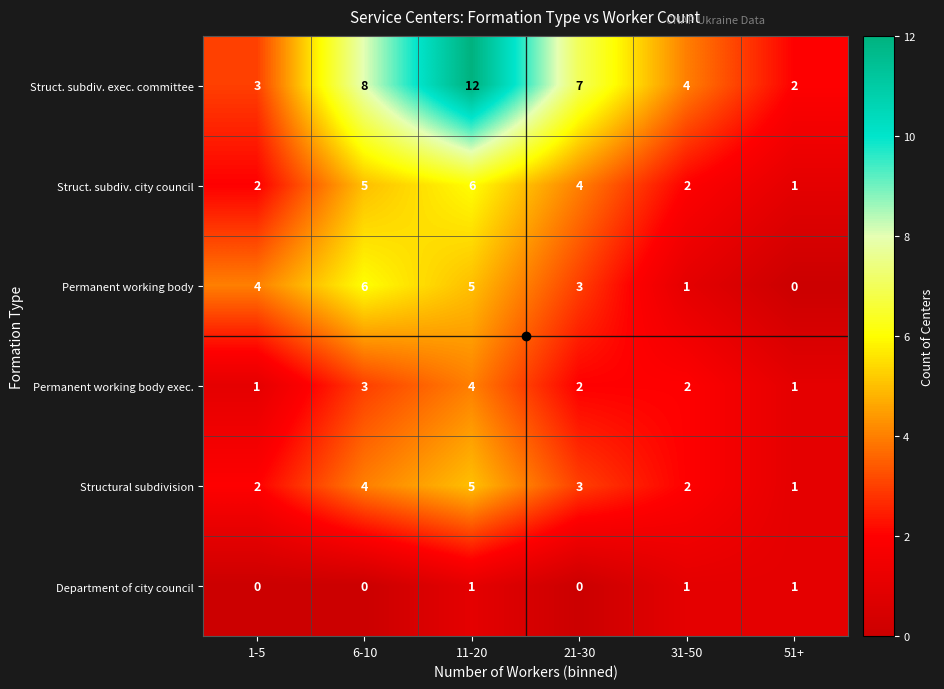

What is the difference between the Permanent working body values at 11-20 and 31-50?

4